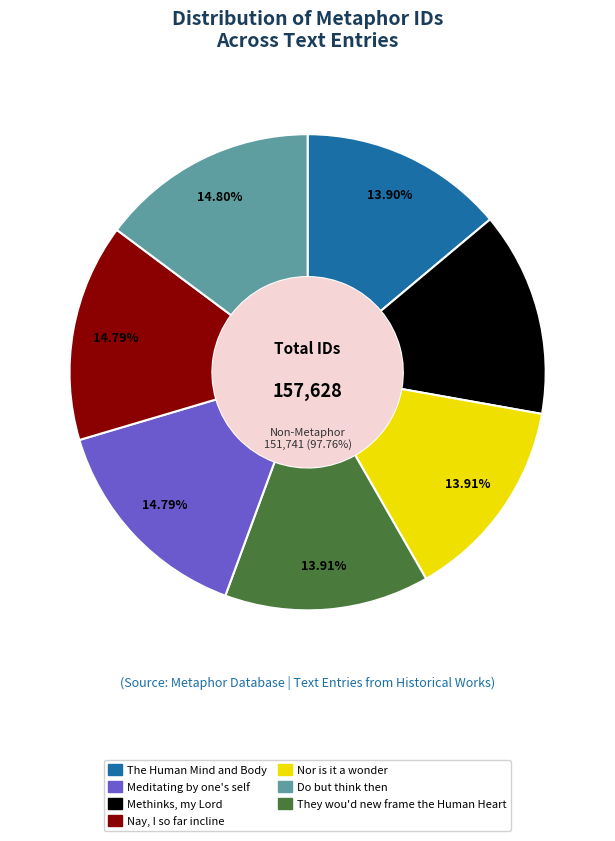

Count the number of slices in the pie.

7